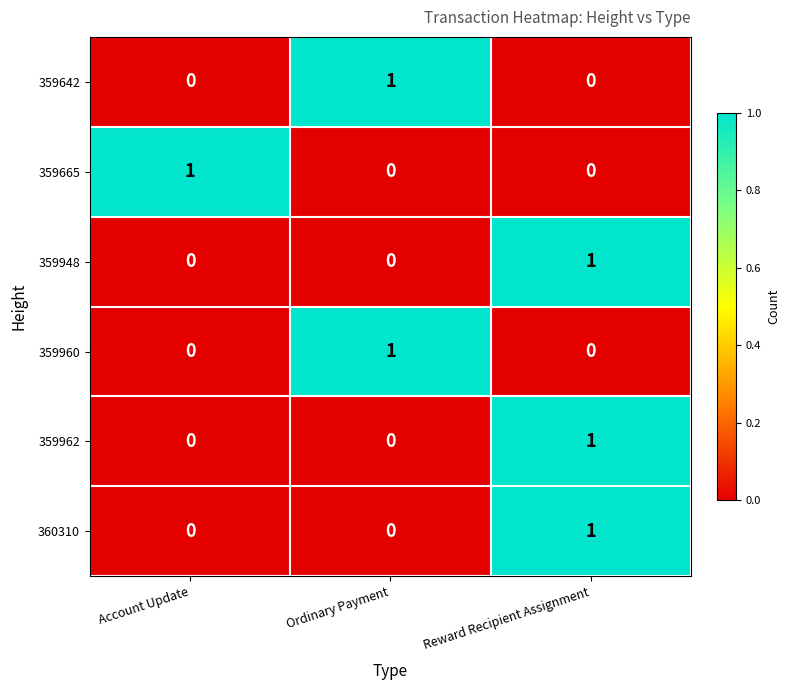

The value of 359960 at Ordinary Payment is 1. True or false?

True